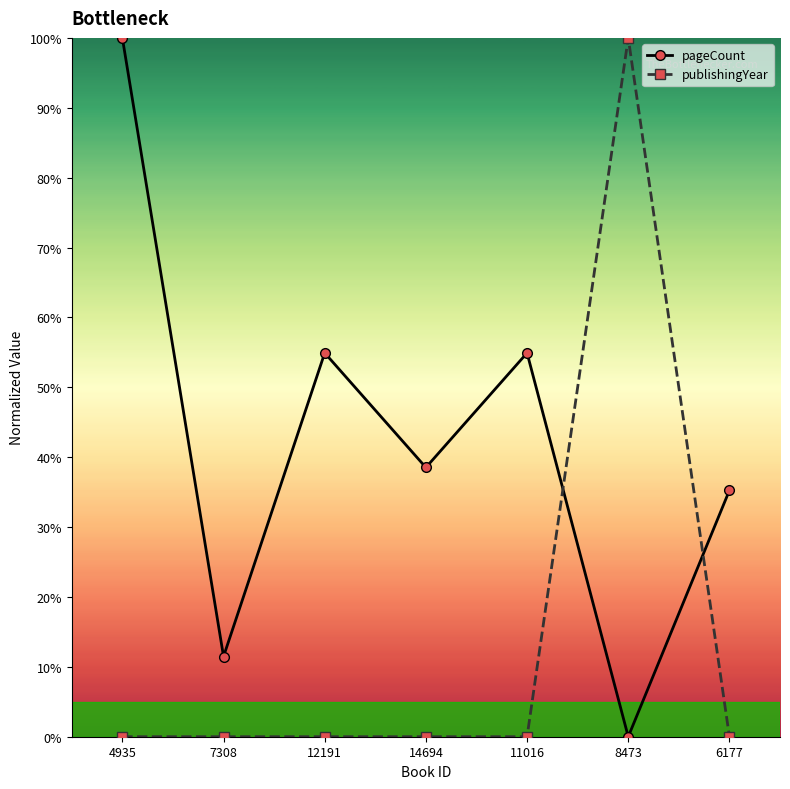

Which category has the lowest value in the pageCount series?

8473